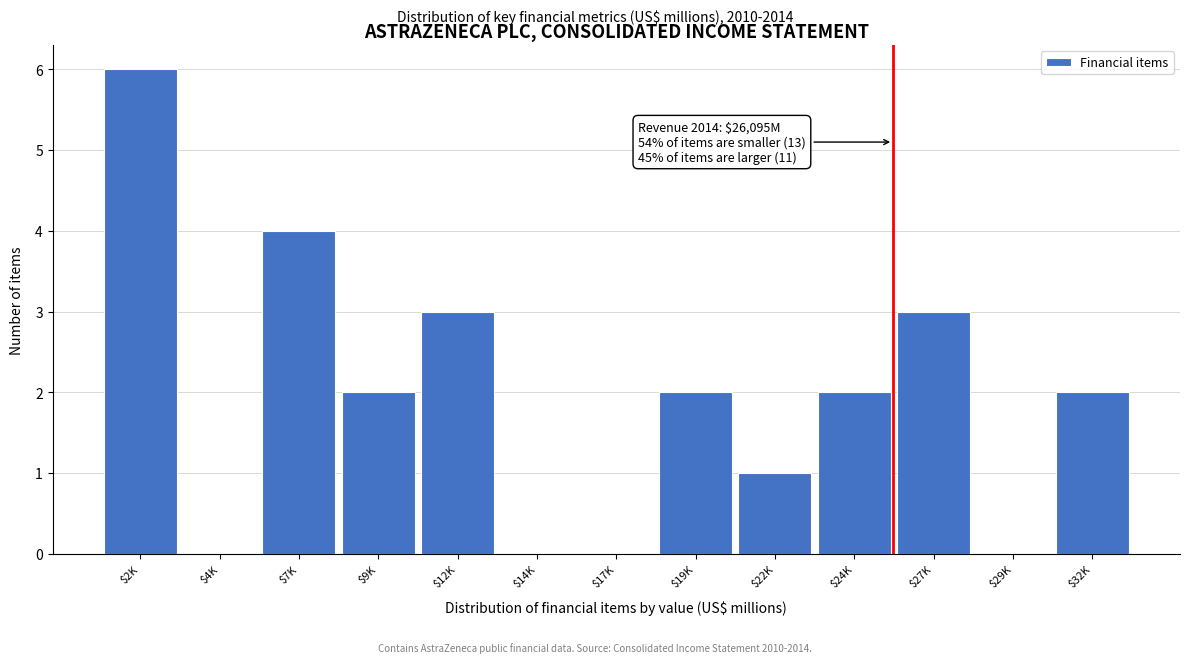

The chart shows a value of 1 at $24K. True or false?

False